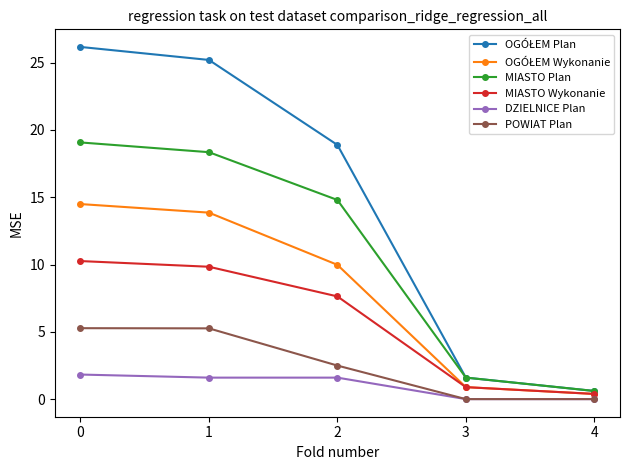

What is the value of the MIASTO Wykonanie point at the 3rd from the left?

7.6